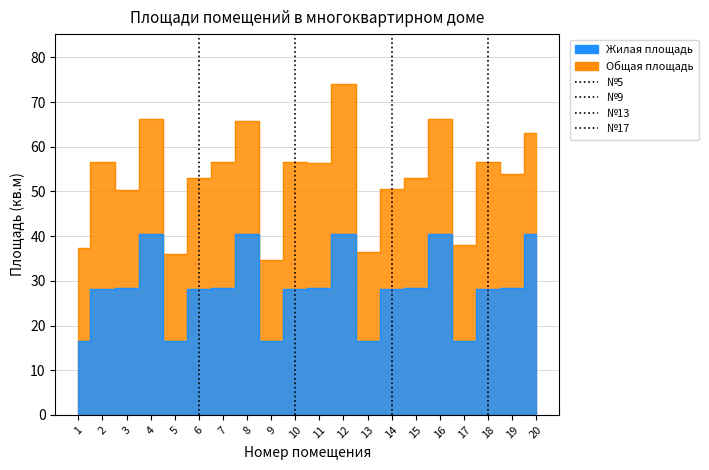

How many distinct data groups are displayed?

2